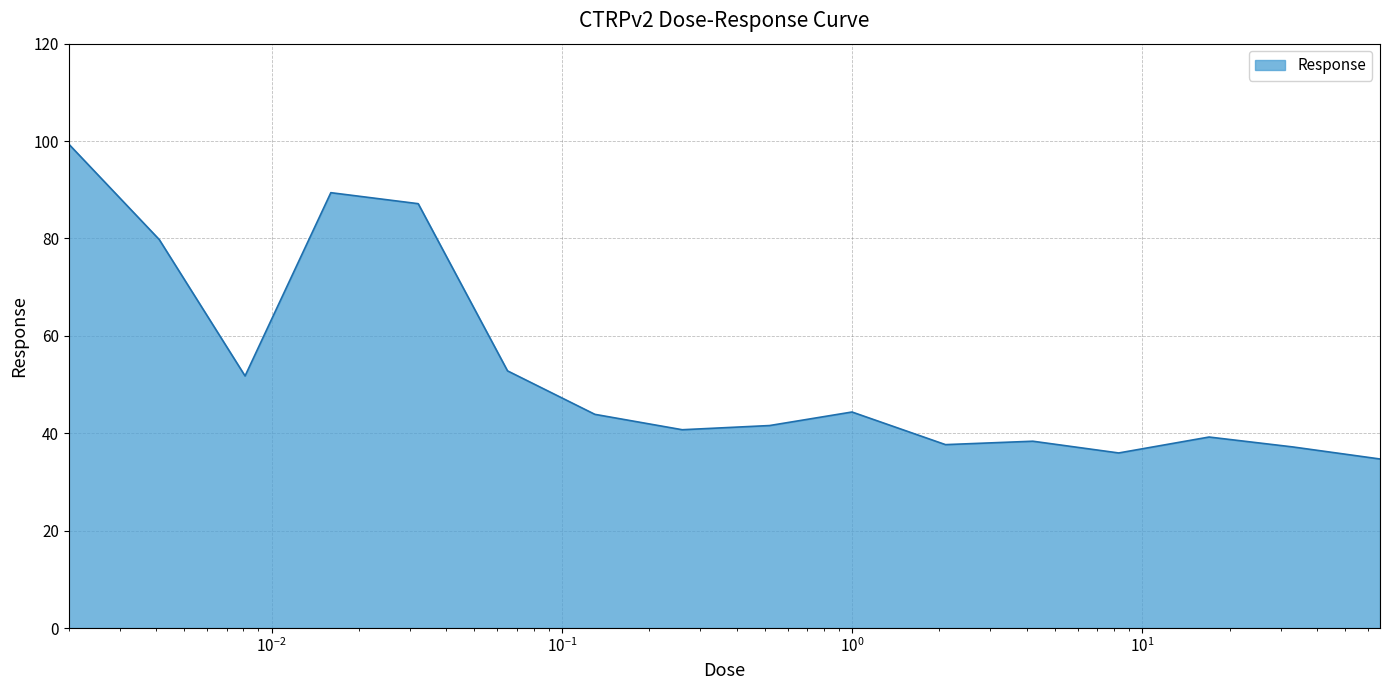

What is the greatest value displayed?

99.4